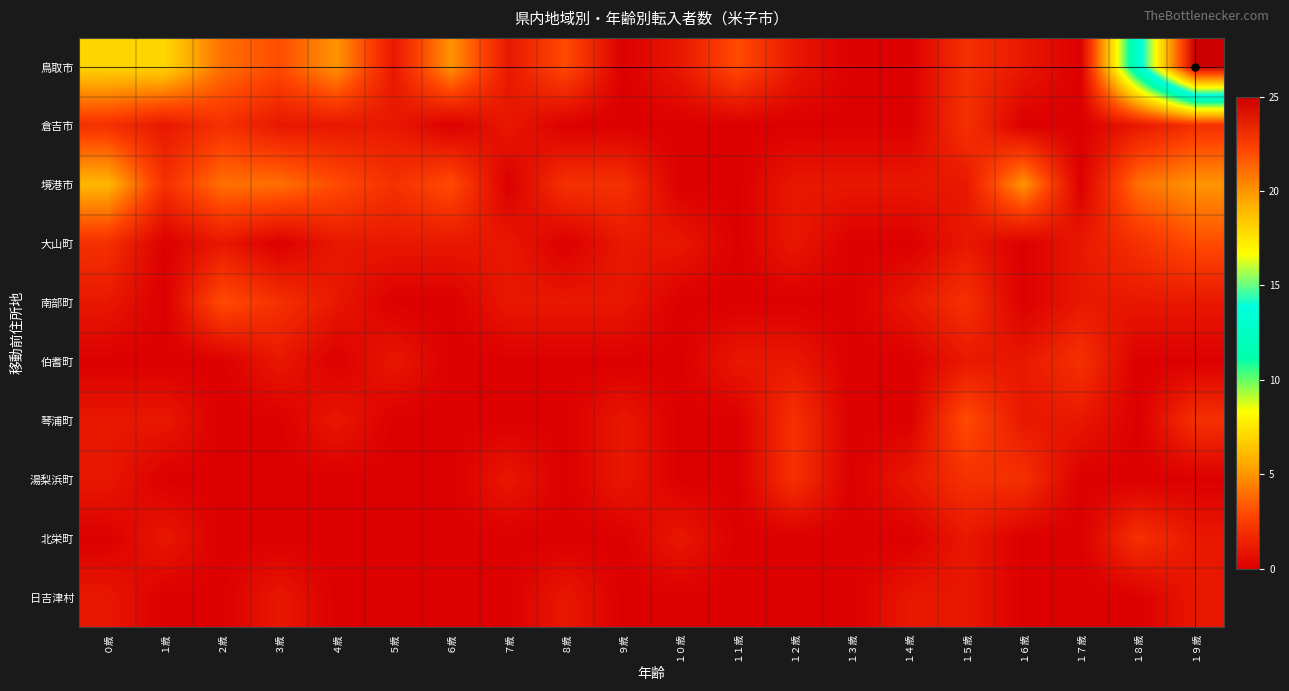

Reading right to left, extract all data points from this chart.

鳥取市: １９歳=25	１８歳=13	１７歳=0	１６歳=1	１５歳=2	１４歳=0	１３歳=0	１２歳=1	１１歳=3	１０歳=1	９歳=0	８歳=3	７歳=1	６歳=5	５歳=1	４歳=5	３歳=3	２歳=4	１歳=7	０歳=7
倉吉市: １９歳=2	１８歳=1	１７歳=0	１６歳=0	１５歳=2	１４歳=0	１３歳=0	１２歳=0	１１歳=0	１０歳=0	９歳=0	８歳=0	７歳=1	６歳=0	５歳=1	４歳=1	３歳=1	２歳=2	１歳=1	０歳=2
境港市: １９歳=5	１８歳=4	１７歳=0	１６歳=5	１５歳=1	１４歳=1	１３歳=1	１２歳=1	１１歳=0	１０歳=0	９歳=2	８歳=2	７歳=0	６歳=3	５歳=2	４歳=3	３歳=4	２歳=4	１歳=2	０歳=6
大山町: １９歳=3	１８歳=2	１７歳=1	１６歳=0	１５歳=1	１４歳=0	１３歳=0	１２歳=1	１１歳=0	１０歳=1	９歳=1	８歳=0	７歳=1	６歳=1	５歳=1	４歳=1	３歳=0	２歳=1	１歳=0	０歳=2
南部町: １９歳=1	１８歳=1	１７歳=1	１６歳=0	１５歳=2	１４歳=1	１３歳=0	１２歳=0	１１歳=0	１０歳=0	９歳=1	８歳=1	７歳=1	６歳=0	５歳=0	４歳=1	３歳=2	２歳=3	１歳=0	０歳=1
伯耆町: １９歳=0	１８歳=0	１７歳=2	１６歳=1	１５歳=1	１４歳=0	１３歳=0	１２歳=1	１１歳=1	１０歳=0	９歳=0	８歳=0	７歳=0	６歳=0	５歳=1	４歳=0	３歳=1	２歳=0	１歳=0	０歳=0
琴浦町: １９歳=2	１８歳=0	１７歳=1	１６歳=1	１５歳=3	１４歳=0	１３歳=0	１２歳=2	１１歳=0	１０歳=0	９歳=1	８歳=0	７歳=0	６歳=0	５歳=0	４歳=1	３歳=0	２歳=0	１歳=1	０歳=1
湯梨浜町: １９歳=0	１８歳=0	１７歳=0	１６歳=2	１５歳=2	１４歳=1	１３歳=0	１２歳=2	１１歳=0	１０歳=0	９歳=1	８歳=0	７歳=1	６歳=0	５歳=0	４歳=0	３歳=0	２歳=0	１歳=0	０歳=1
北栄町: １９歳=1	１８歳=2	１７歳=0	１６歳=0	１５歳=1	１４歳=0	１３歳=0	１２歳=0	１１歳=0	１０歳=1	９歳=0	８歳=0	７歳=0	６歳=0	５歳=0	４歳=0	３歳=0	２歳=0	１歳=1	０歳=0
日吉津村: １９歳=1	１８歳=0	１７歳=0	１６歳=0	１５歳=1	１４歳=1	１３歳=0	１２歳=0	１１歳=0	１０歳=0	９歳=0	８歳=1	７歳=0	６歳=0	５歳=0	４歳=0	３歳=1	２歳=0	１歳=0	０歳=1